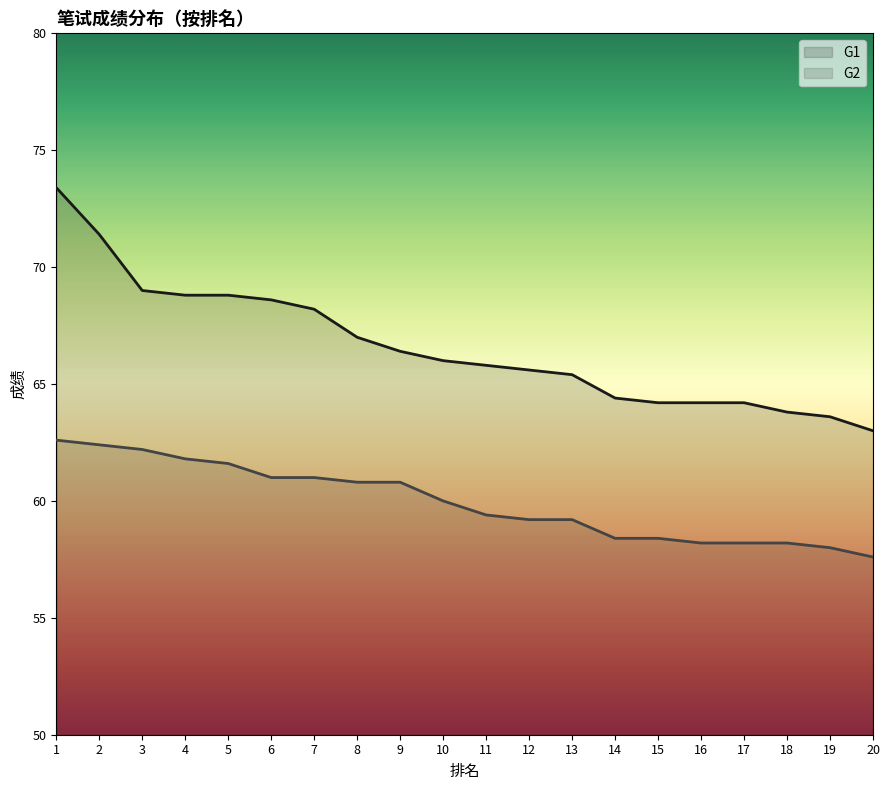

Reading left to right, list all the values displayed in this chart.

G1: 73.4	71.4	69.0	68.8	68.8	68.6	68.2	67.0	66.4	66.0	65.8	65.6	65.4	64.4	64.2	64.2	64.2	63.8	63.6	63.0
G2: 62.6	62.4	62.2	61.8	61.6	61.0	61.0	60.8	60.8	60.0	59.4	59.2	59.2	58.4	58.4	58.2	58.2	58.2	58.0	57.6